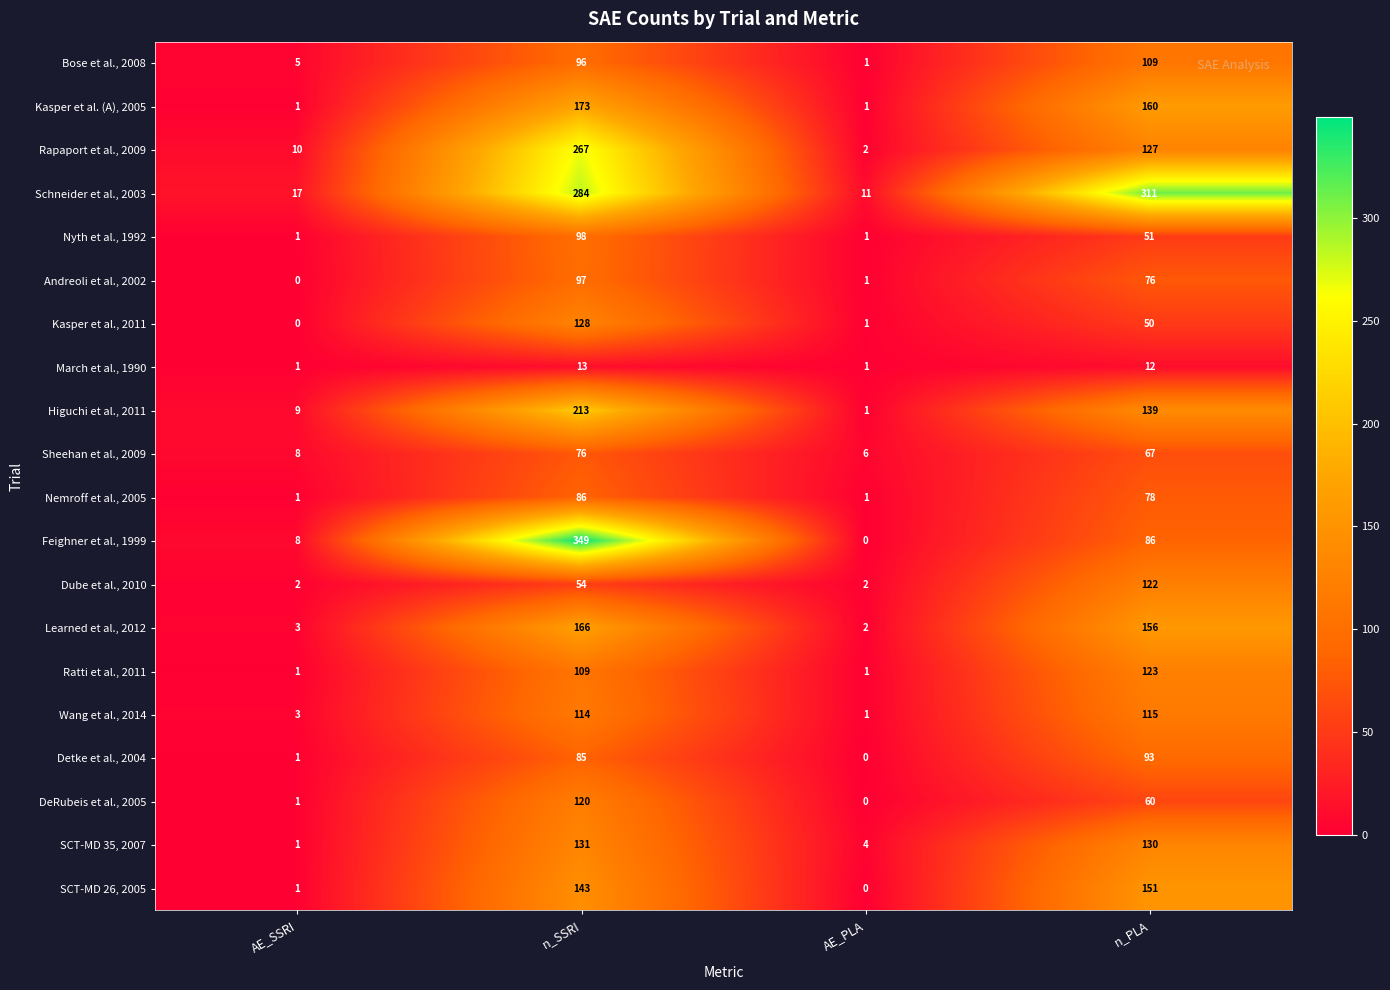

What is the difference between the maximum and minimum values in the Kasper et al., 2011 series?

128